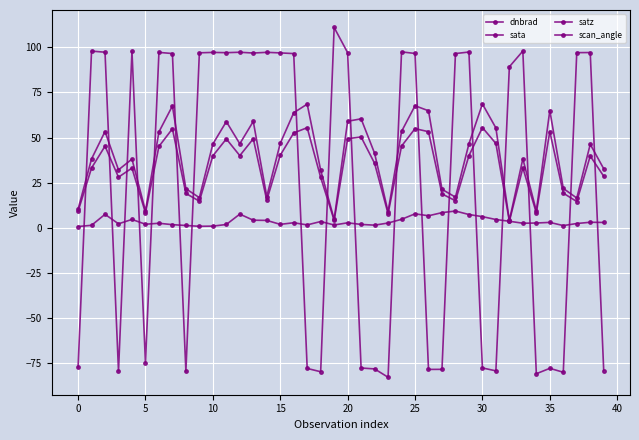

Does the chart have visible grid lines?

Yes